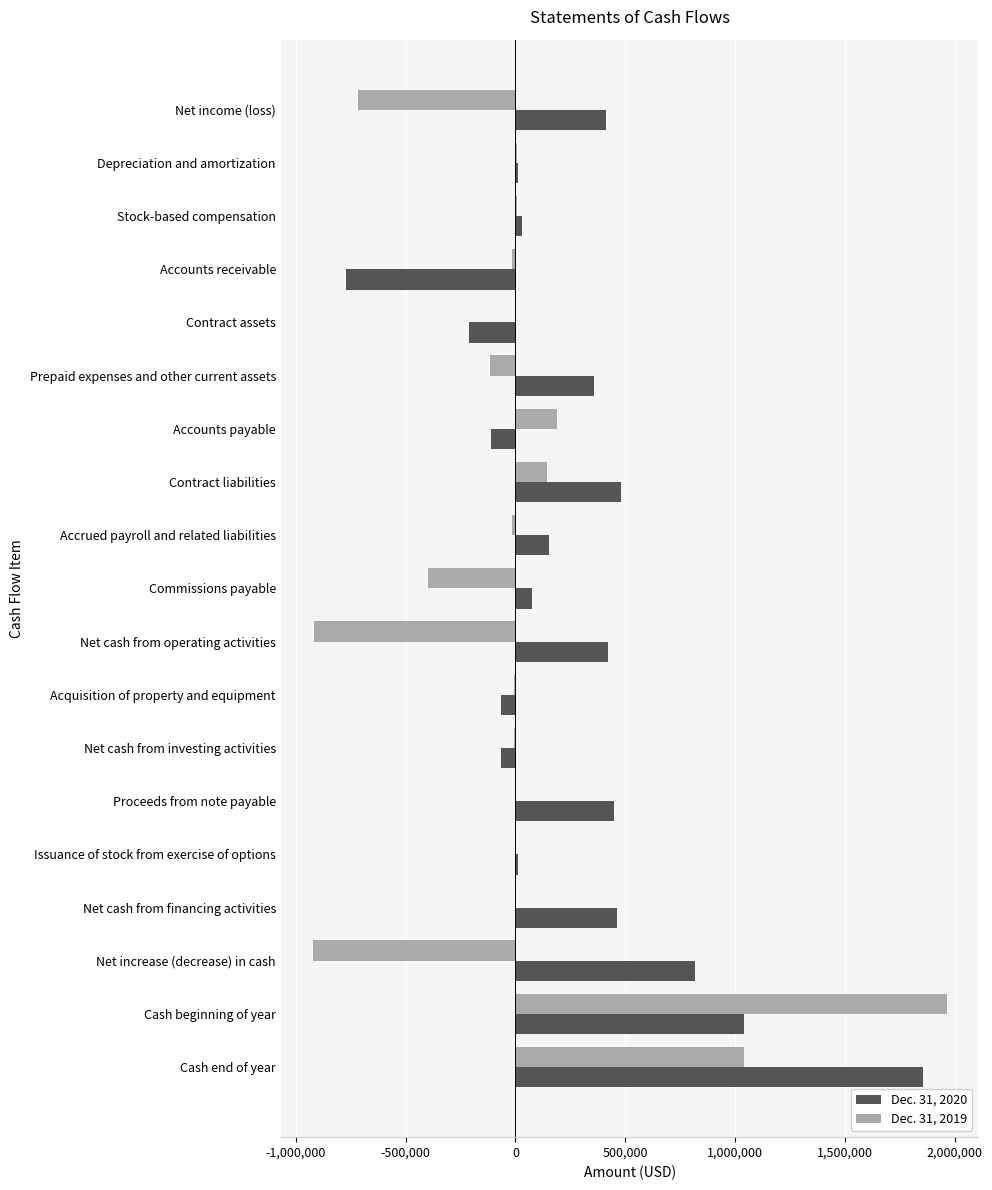

What is the sum of all Dec. 31, 2020 values?

5353756